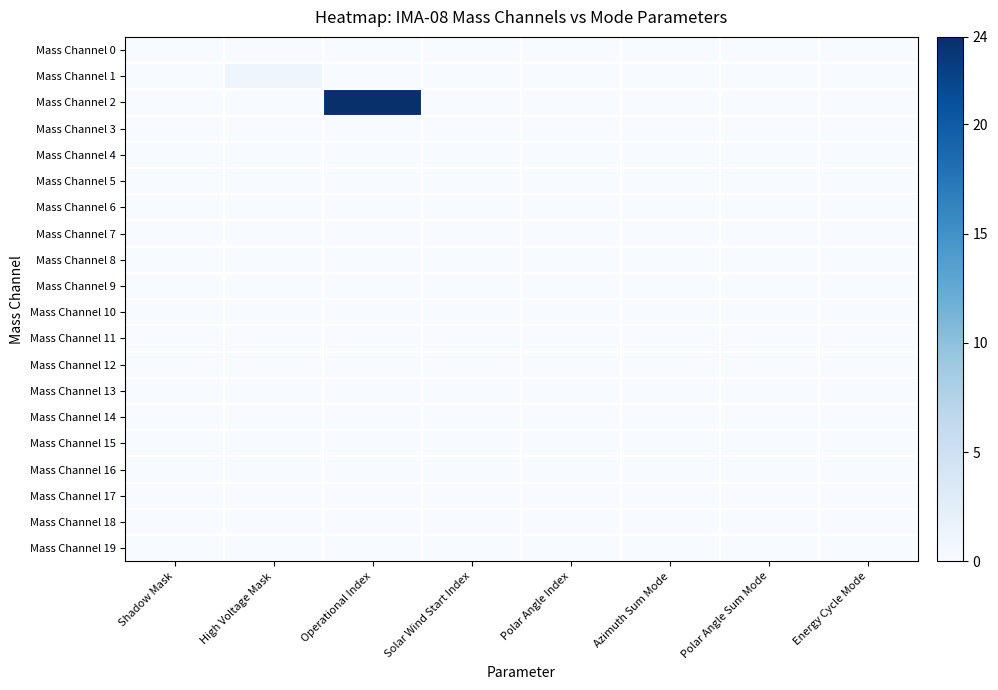

How many series are shown in this chart?

20